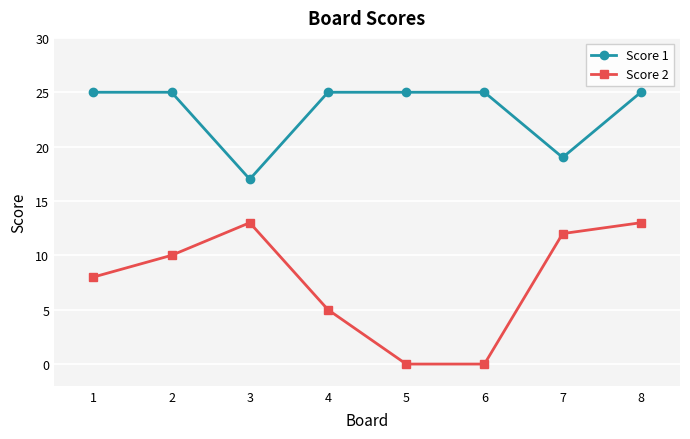

What is the greatest value displayed?

25